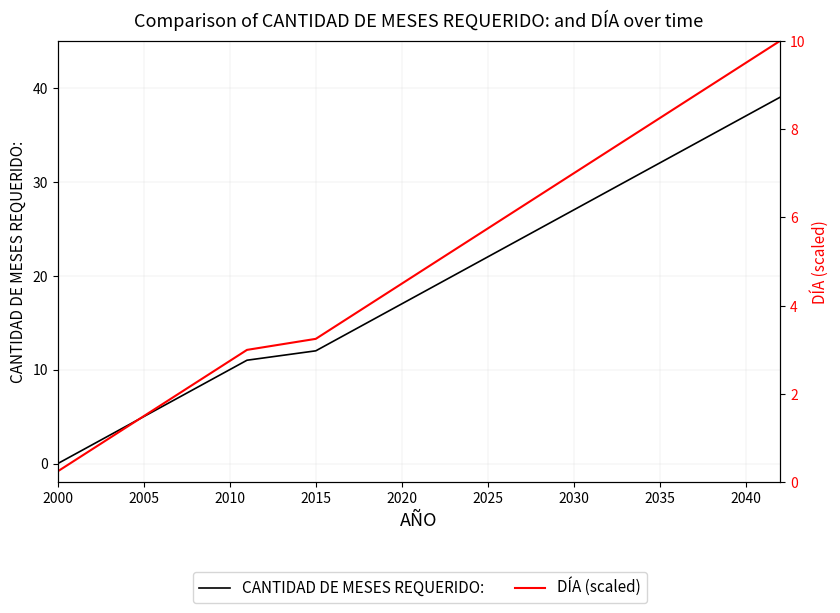

At 2040, list the series in order from smallest to largest.

DÍA (scaled), CANTIDAD DE MESES REQUERIDO: